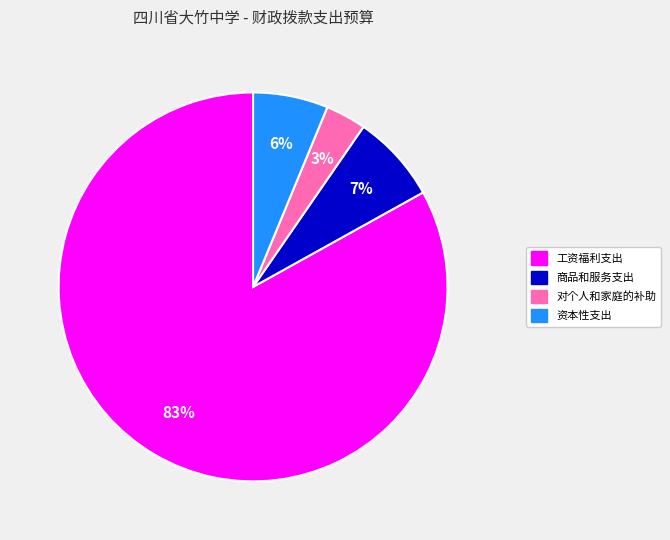

Which category has the smallest portion of the pie?

对个人和家庭的补助